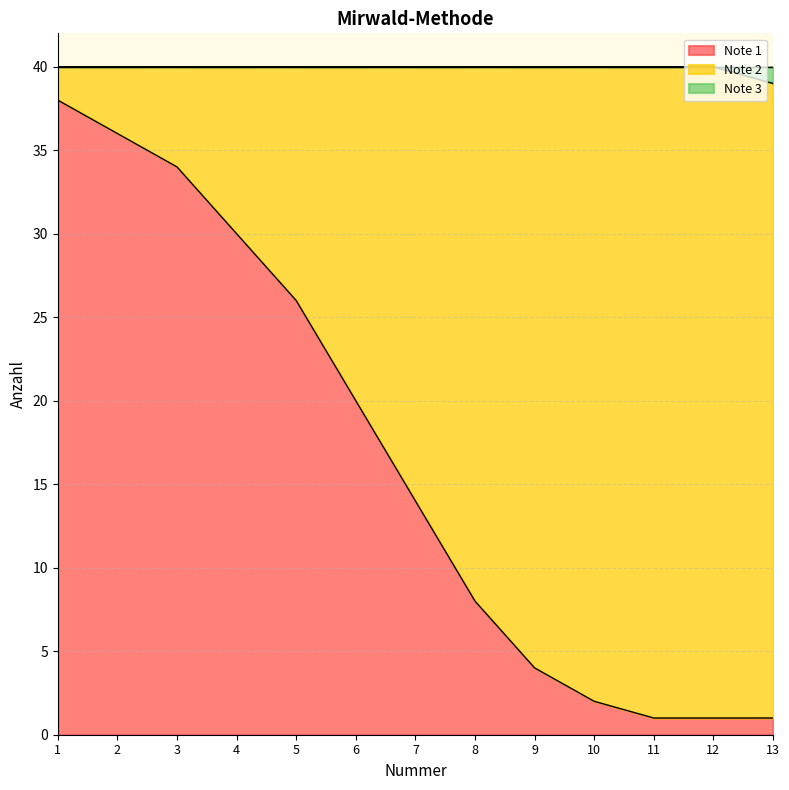

Does the chart display data point markers on the line(s)?

No